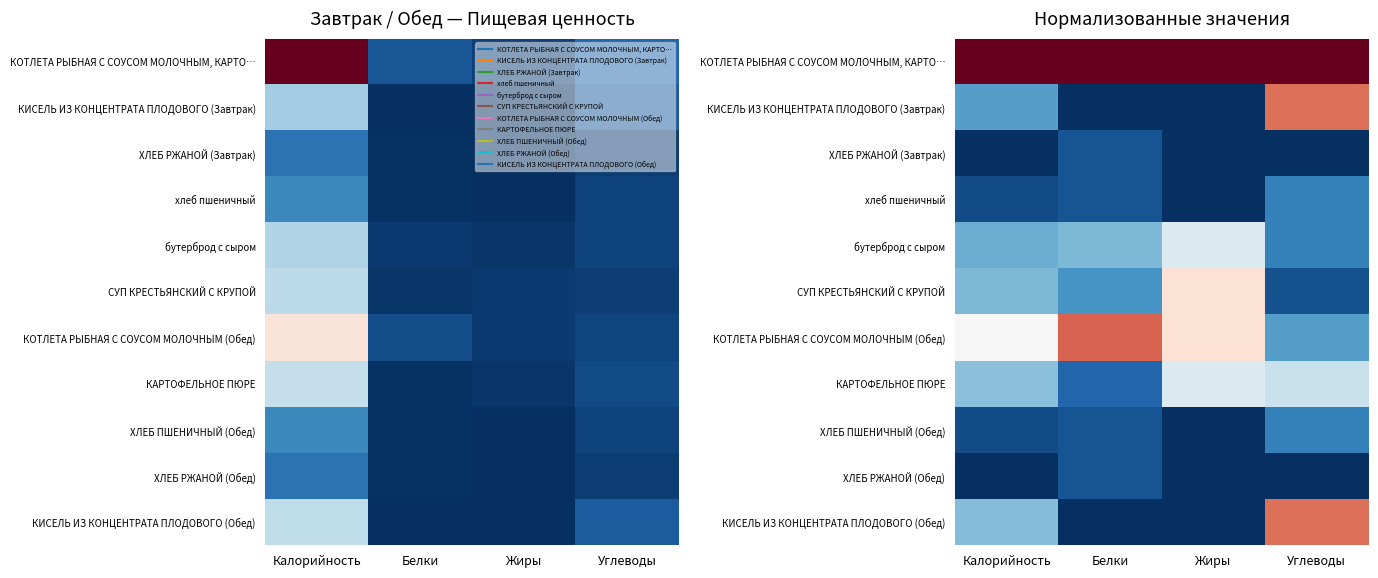

Which series has the largest total across all categories?

КОТЛЕТА РЫБНАЯ С СОУСОМ МОЛОЧНЫМ, КАРТО…